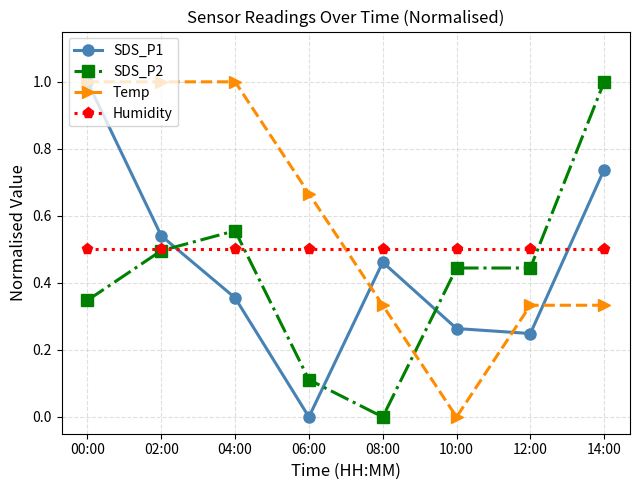

What is the highest value of the SDS_P2 series?

1.0